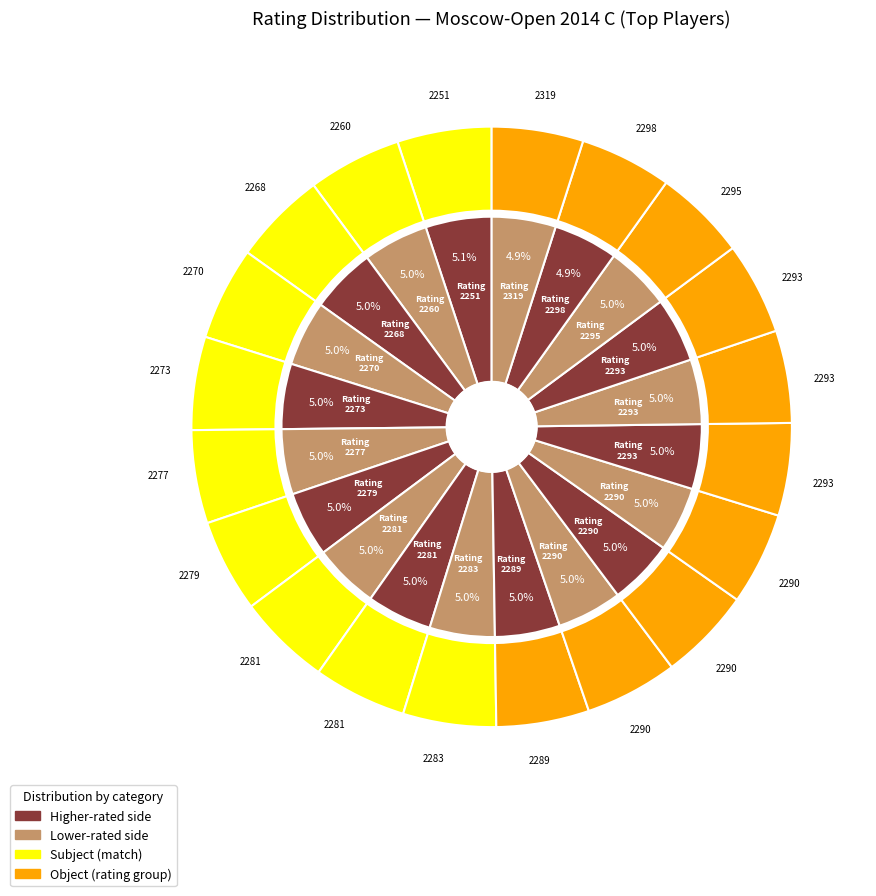

What is the change in value from 2283 to 2281?

-2